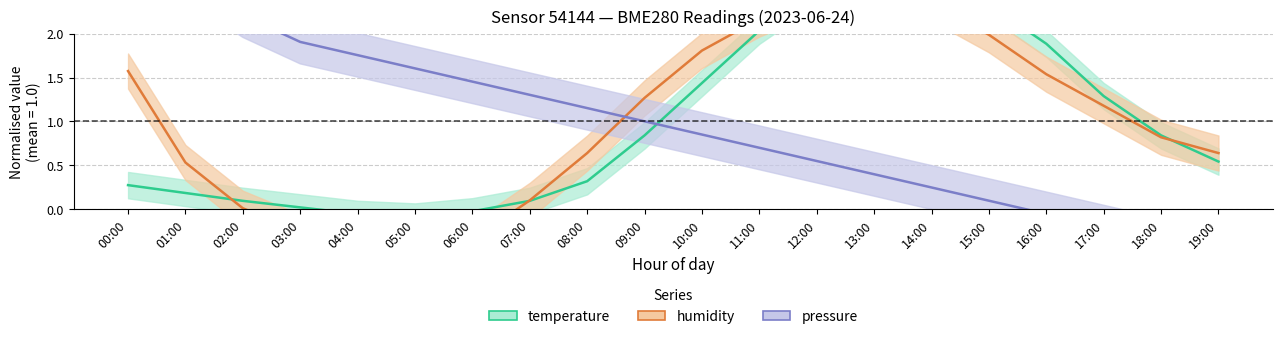

Rank the series by their maximum value, from highest to lowest.

pressure, temperature, humidity